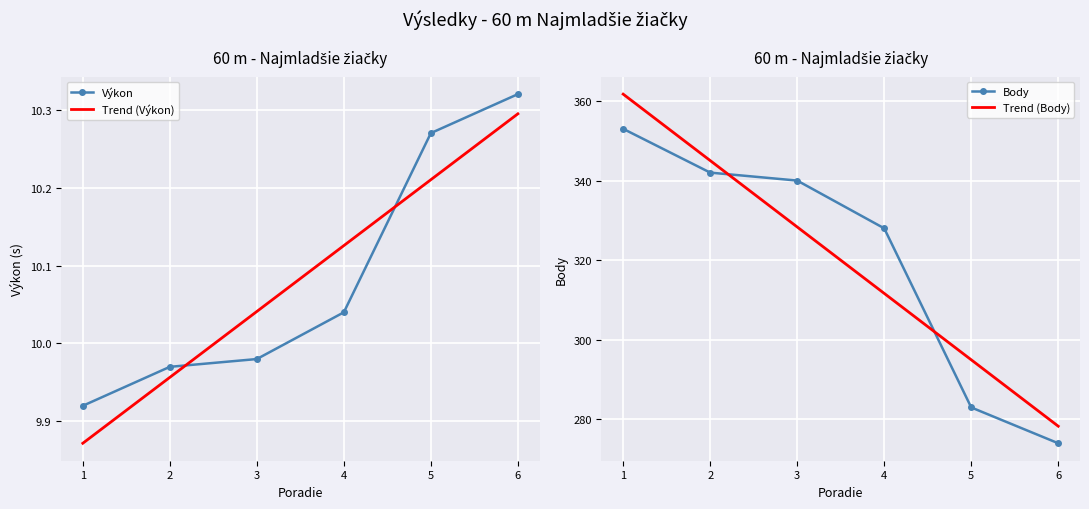

True or false: Body and Výkon cross at least once.

False